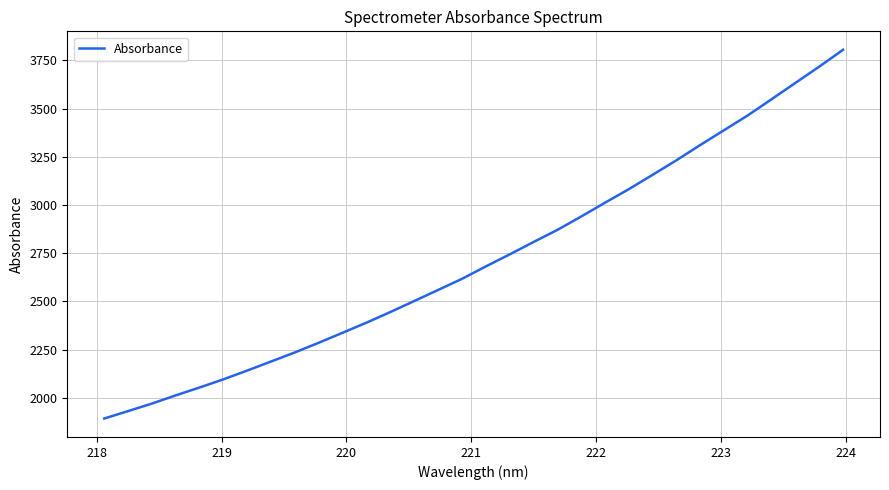

What is the greatest value displayed?

3805.3